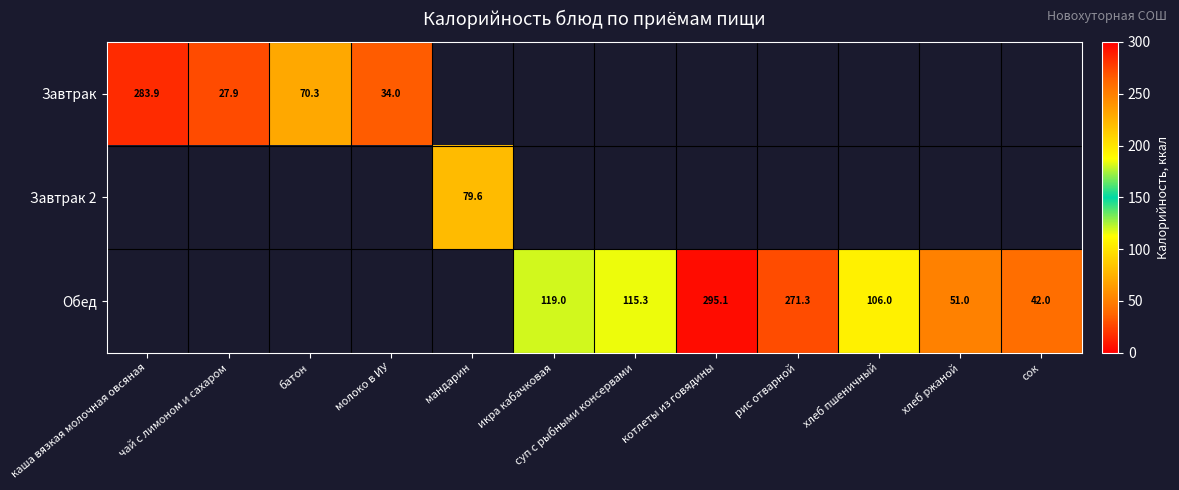

True or false: Обед has a value of 19.9 at сок.

False